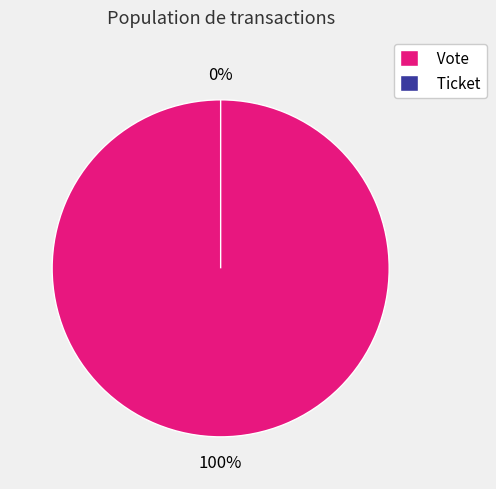

What is the change in value from Vote to Ticket?

-1